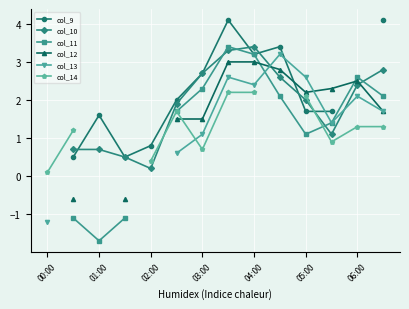

At which category is the sum across all series the highest?

7